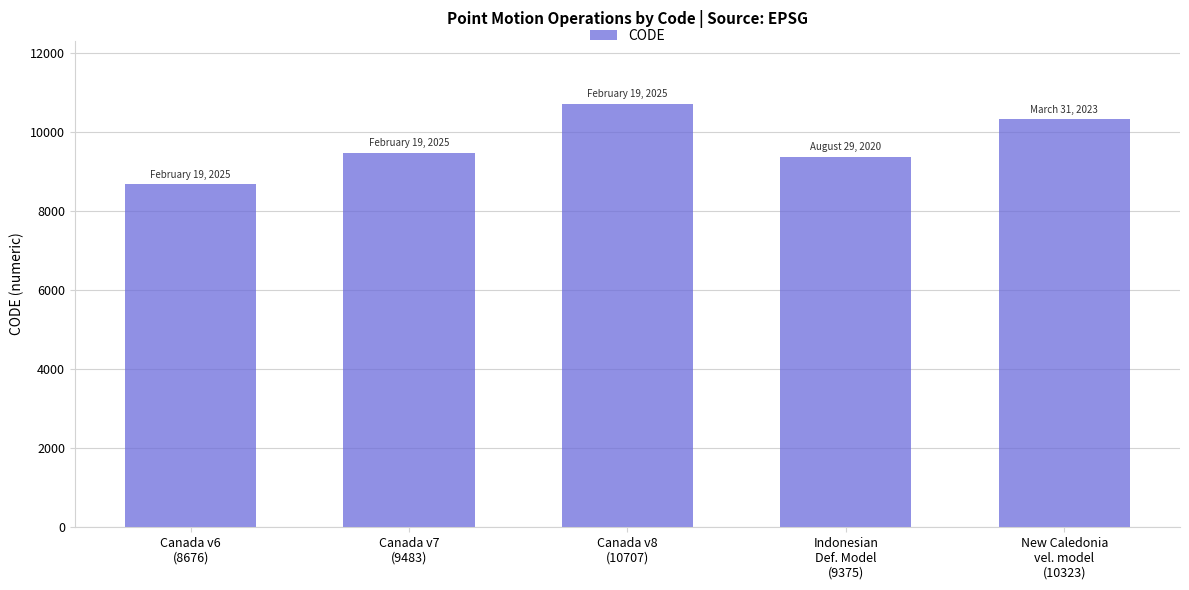

List the labels in order of value, largest first.

Canada v8
(10707), New Caledonia
vel. model
(10323), Canada v7
(9483), Indonesian
Def. Model
(9375), Canada v6
(8676)